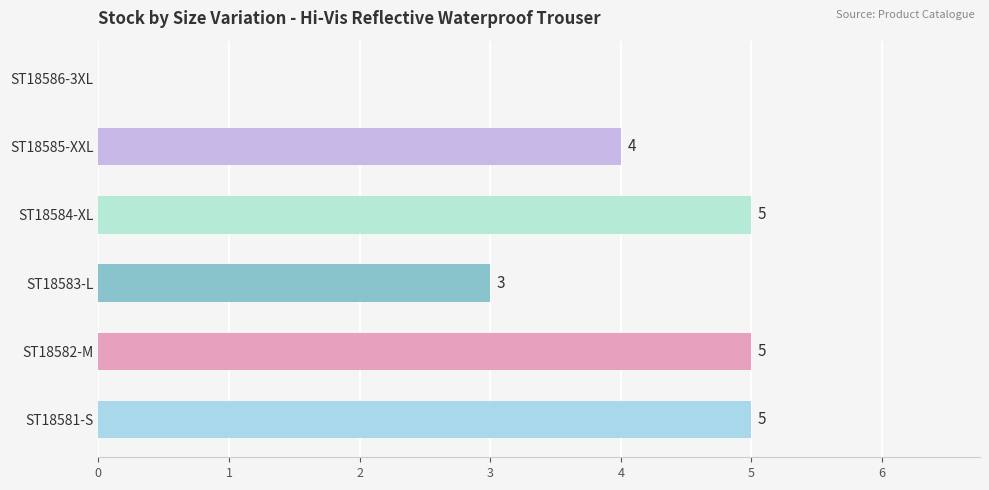

What is the approximate value at ST18582-M?

5